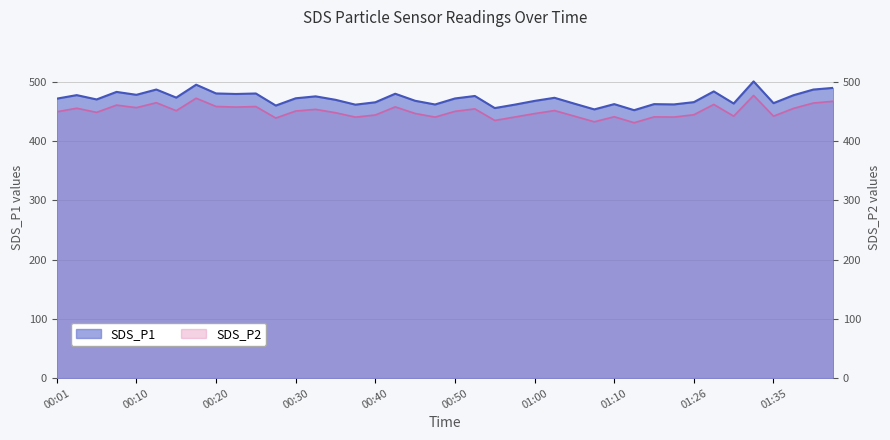

Between 01:15 and 00:52, which is larger?

00:52